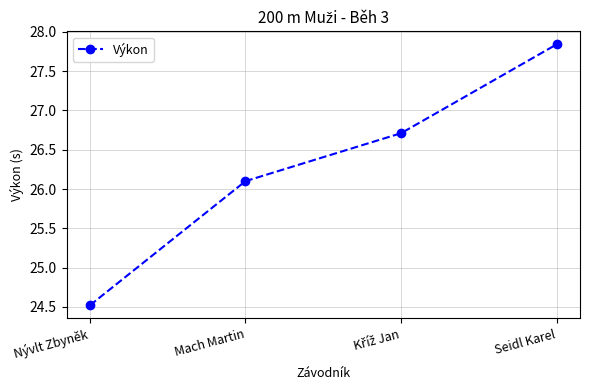

Between Nývlt Zbyněk and Mach Martin, which is larger?

Mach Martin